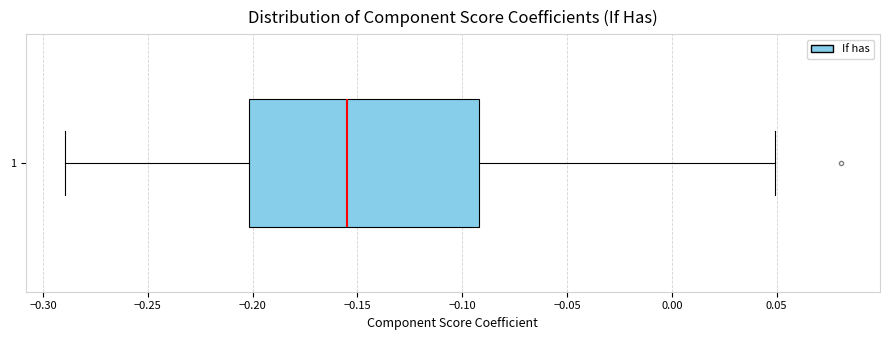

Transcribe this box plot: give where the median line is, the range the box spans, and where the two whiskers end, as read against the x-axis. The values are not printed on the chart, so give them approximately, as read against the axis.

median -0.155, box -0.200 to -0.090, whiskers -0.290 to 0.050